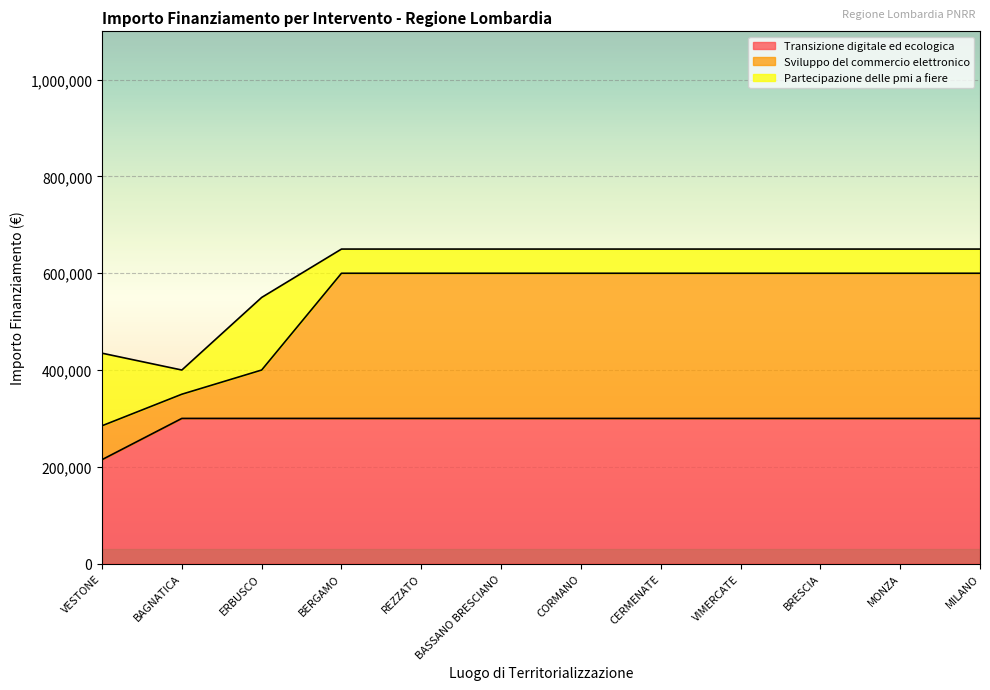

True or false: Transizione digitale ed ecologica has more than 2 points higher than both neighbors.

False